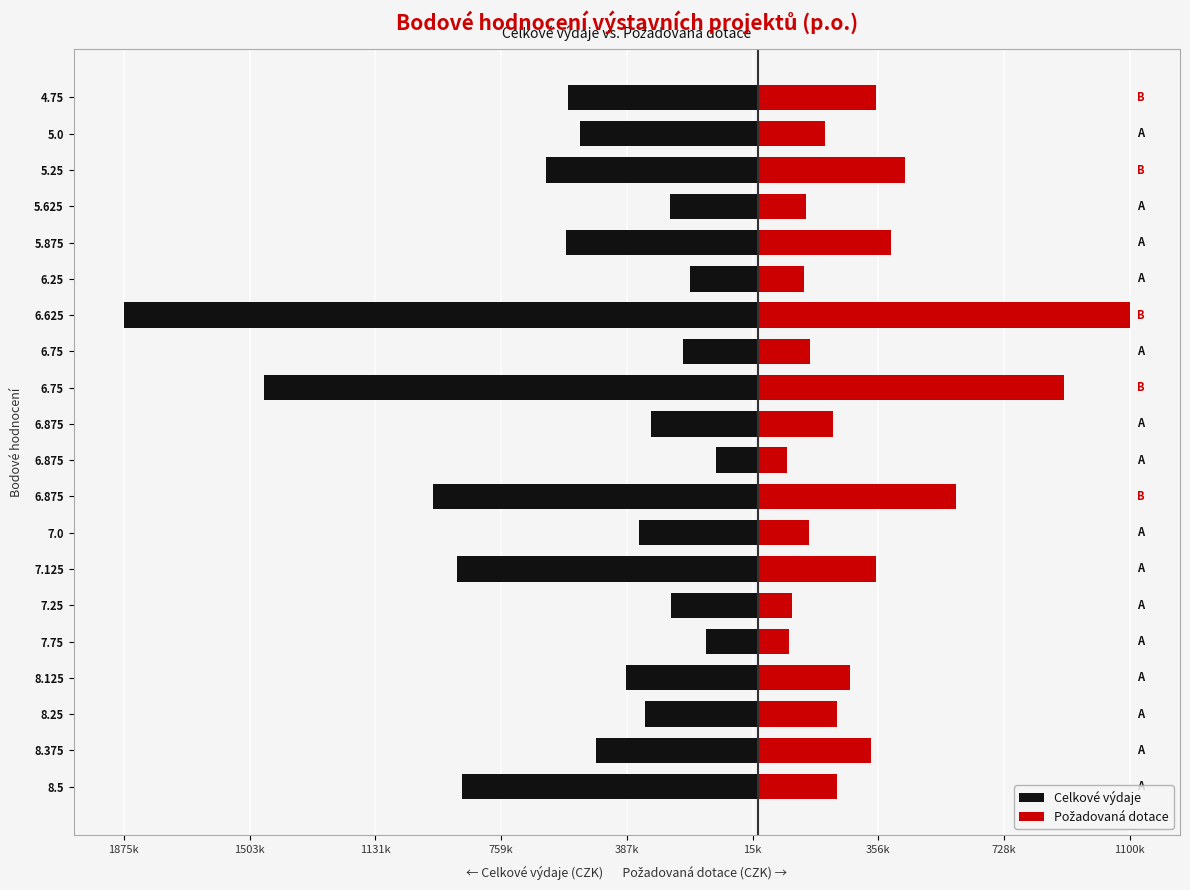

What is the average value of the Požadovaná dotace series?

324050